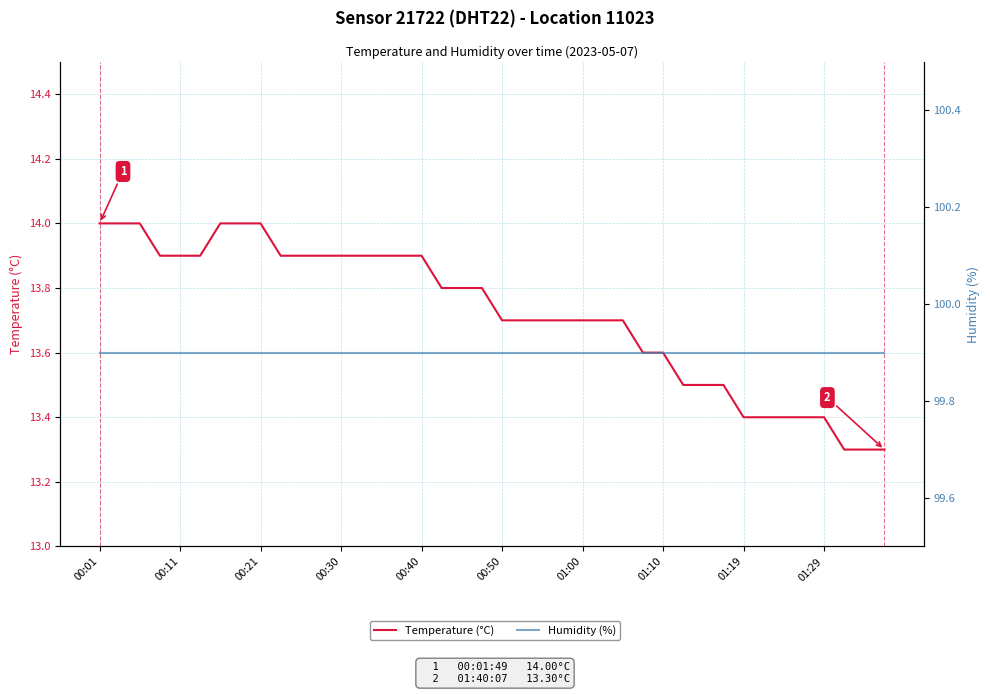

True or false: Temperature (°C) and Humidity (%) cross at least once.

False